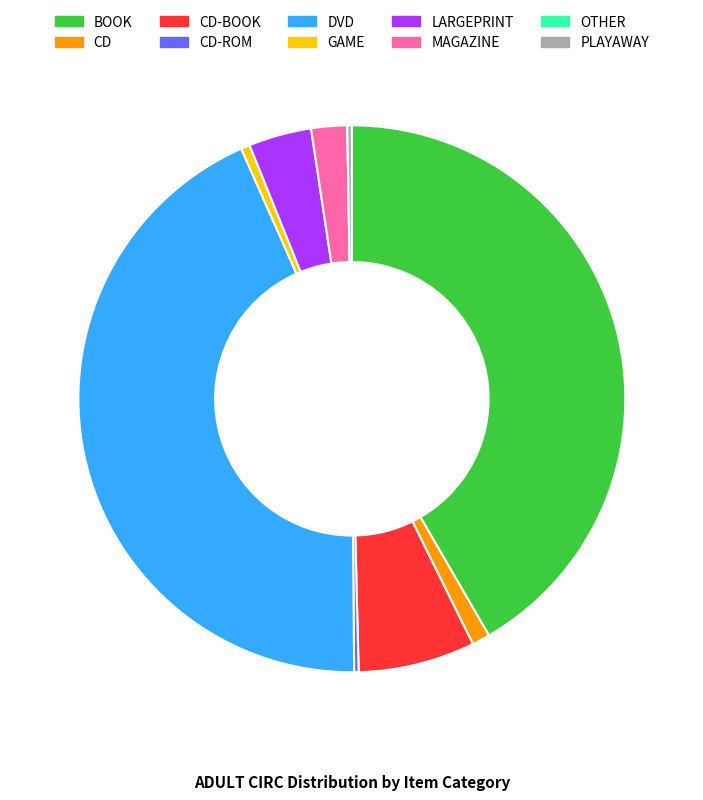

Does DVD account for over 50% of the chart?

No